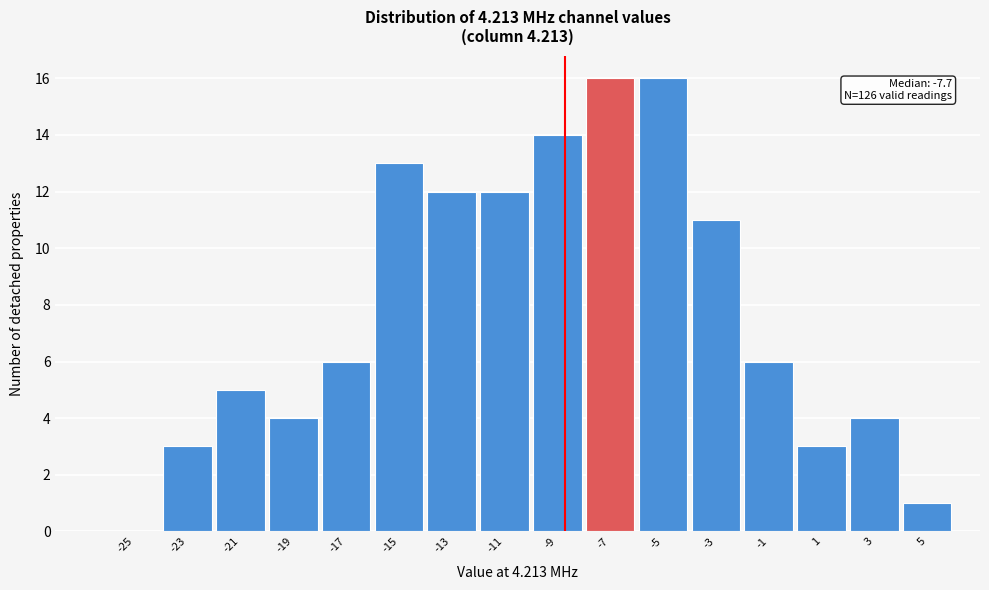

Reading left to right, what are all the values shown in this chart?

-25=0	-23=3	-21=5	-19=4	-17=6	-15=13	-13=12	-11=12	-9=14	-7=16	-5=16	-3=11	-1=6	1=3	3=4	5=1